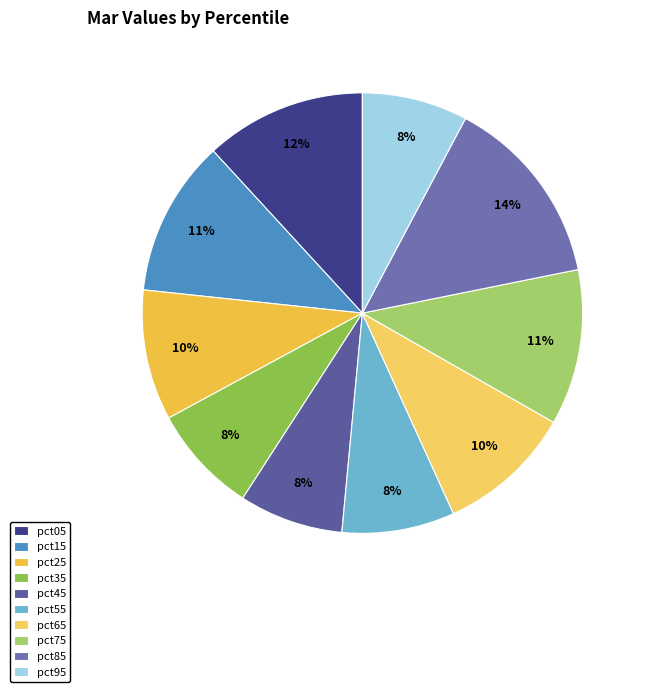

True or false: pct95 accounts for 2% of the total.

False